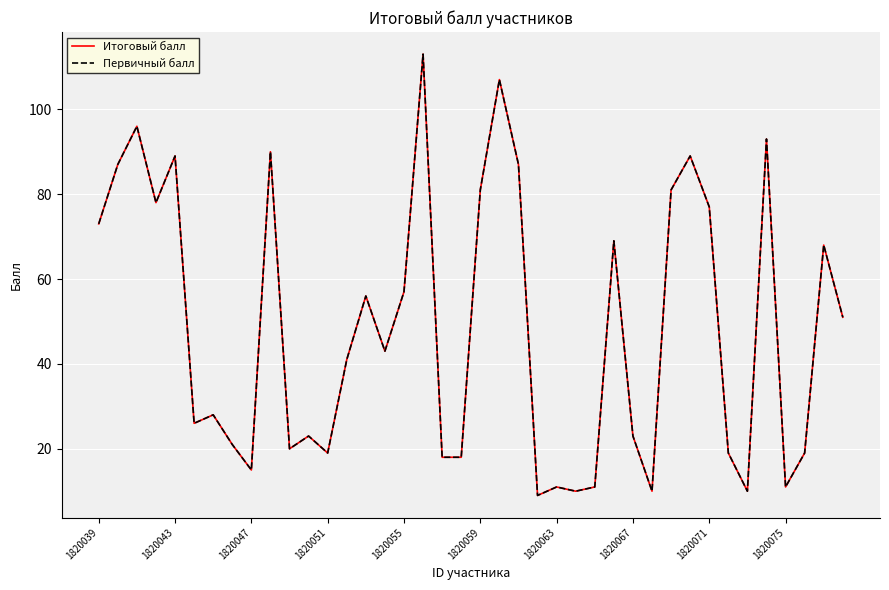

True or false: Первичный балл and Итоговый балл intersect in this chart.

False